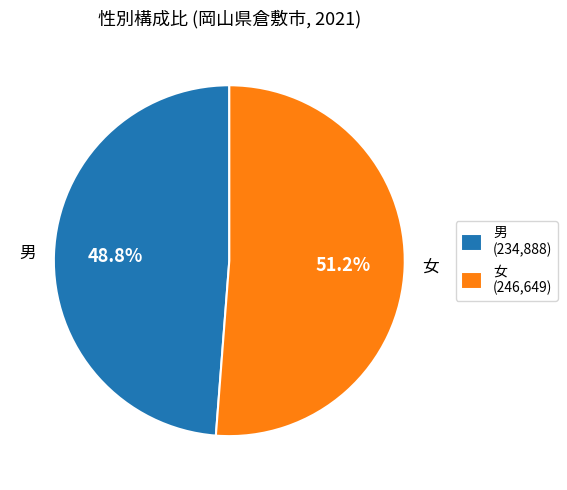

What percentage is the 男 slice, to the nearest percent?

49%